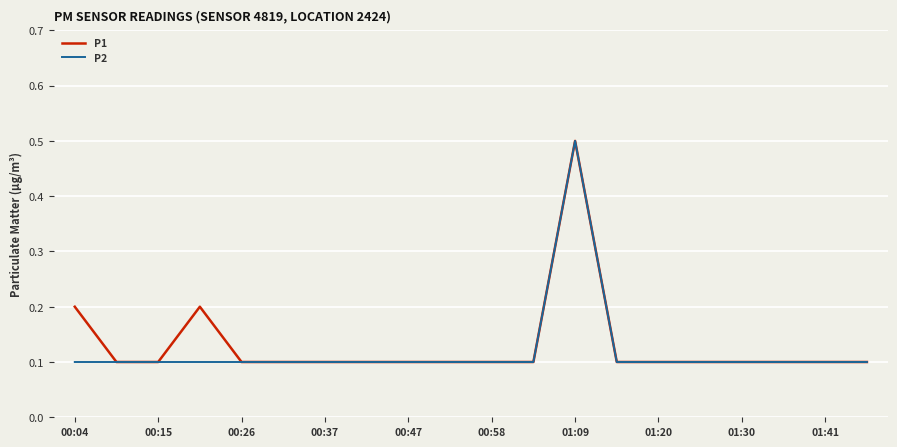

What is the greatest value displayed?

0.5